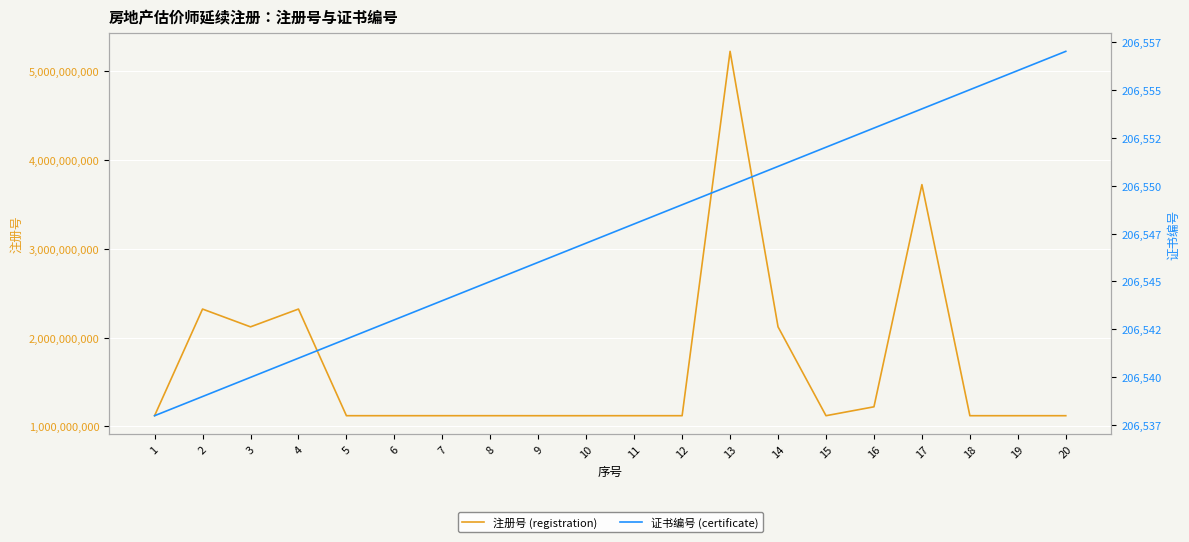

What is the difference between the highest and lowest values at 1?

1119953512